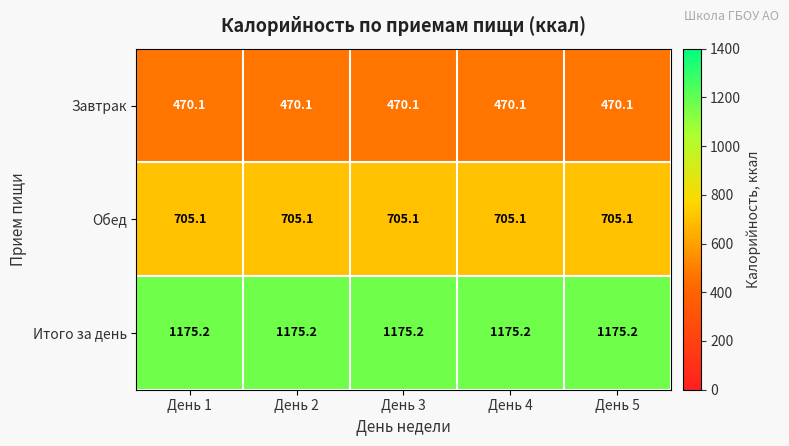

What is the average value of the Завтрак series?

470.1